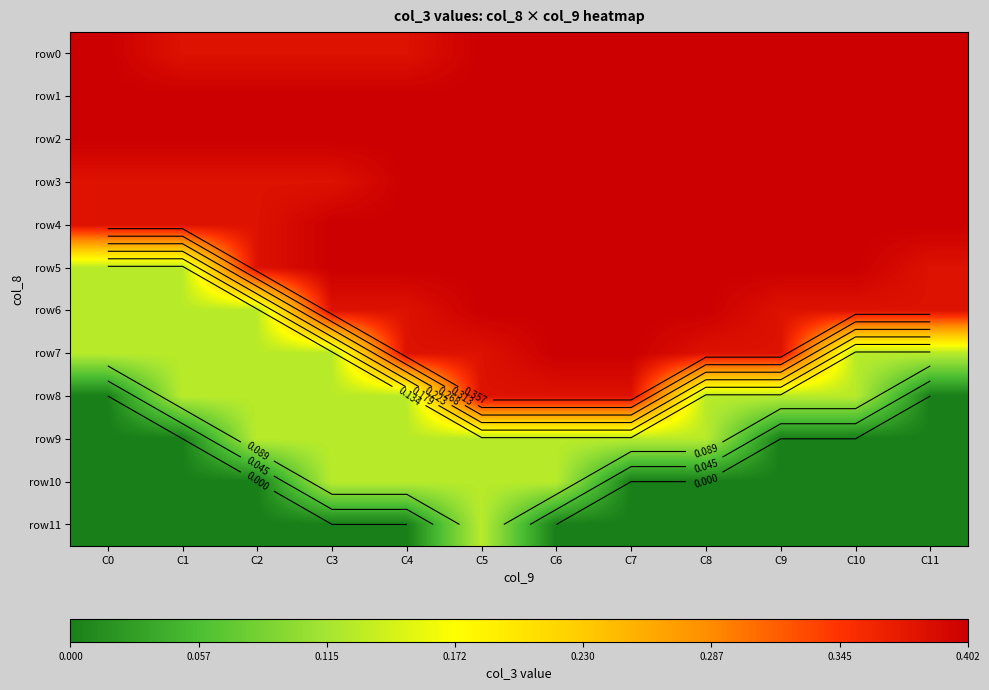

Which series has the largest range (max minus min)?

row8